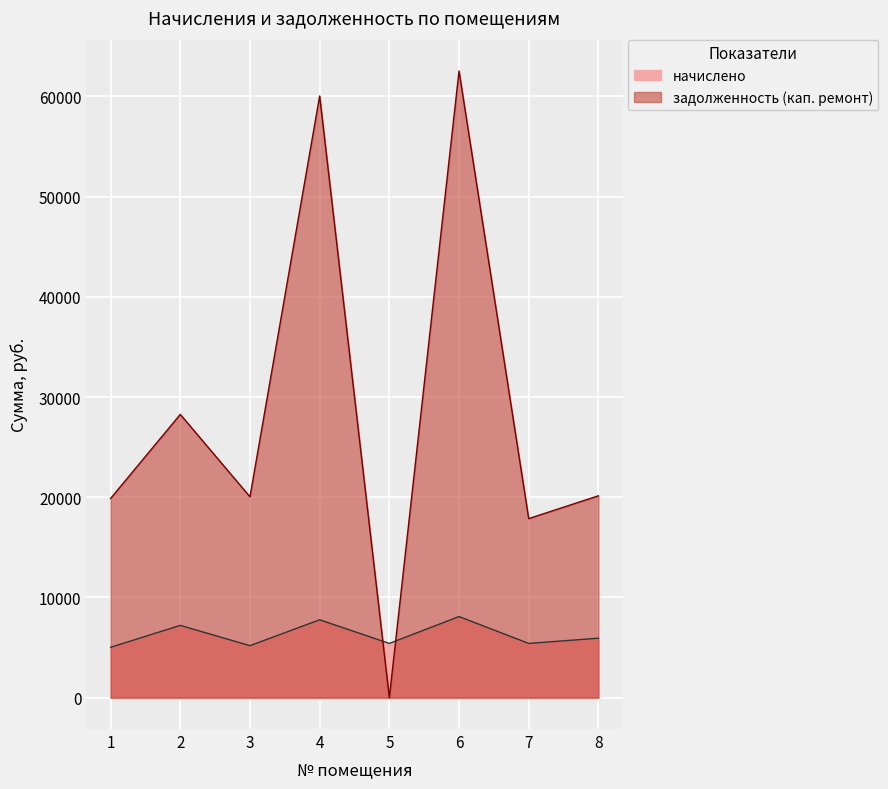

Reading left to right, what are all the values shown in this chart?

начислено: 5028.7	7216.0	5191.6	7774.9	5415.1	8097.8	5415.1	5936.8
задолженность (кап. ремонт): 19884.2	28272.1	20047.3	60045.9	0.0	62539.8	17872.9	20147.7